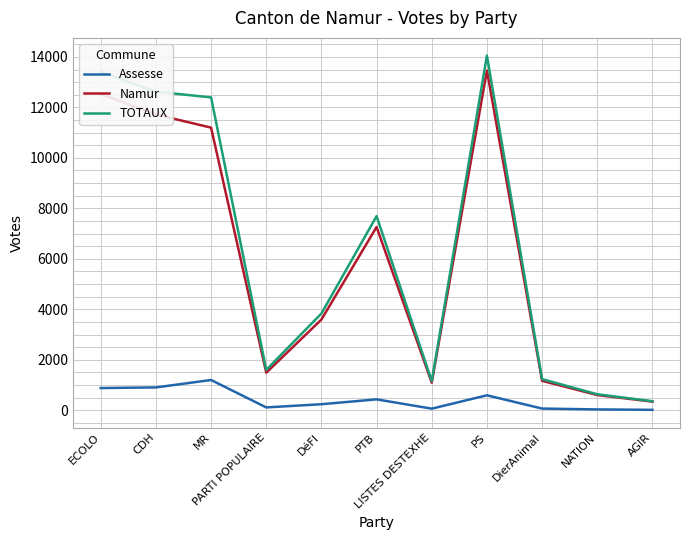

List the series in order of their peak value, lowest first.

Assesse, Namur, TOTAUX